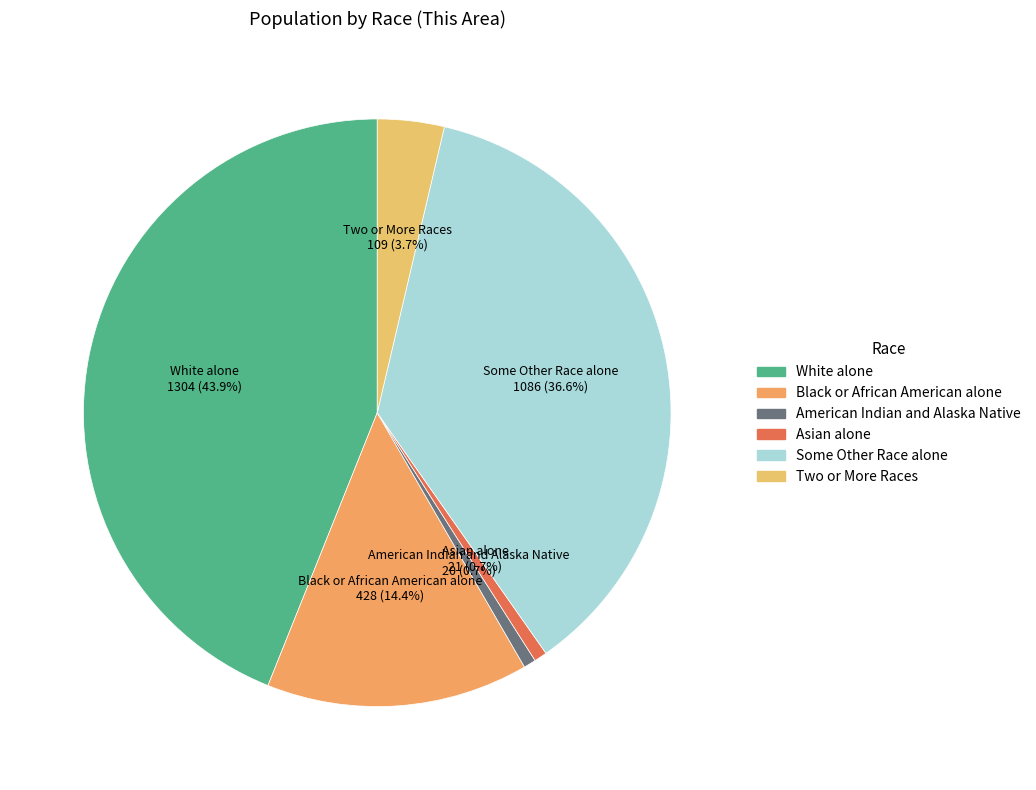

The White alone slice represents 44% of the pie. True or false?

True